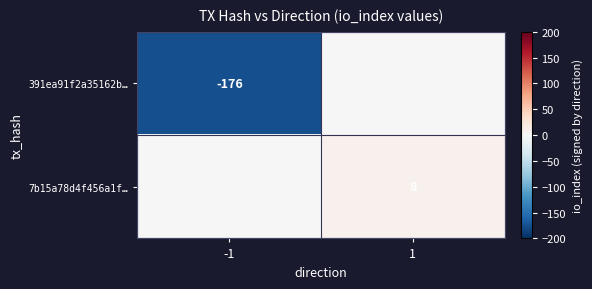

Is it true that 7b15a78d4f456a1f… equals 8 at 1?

True